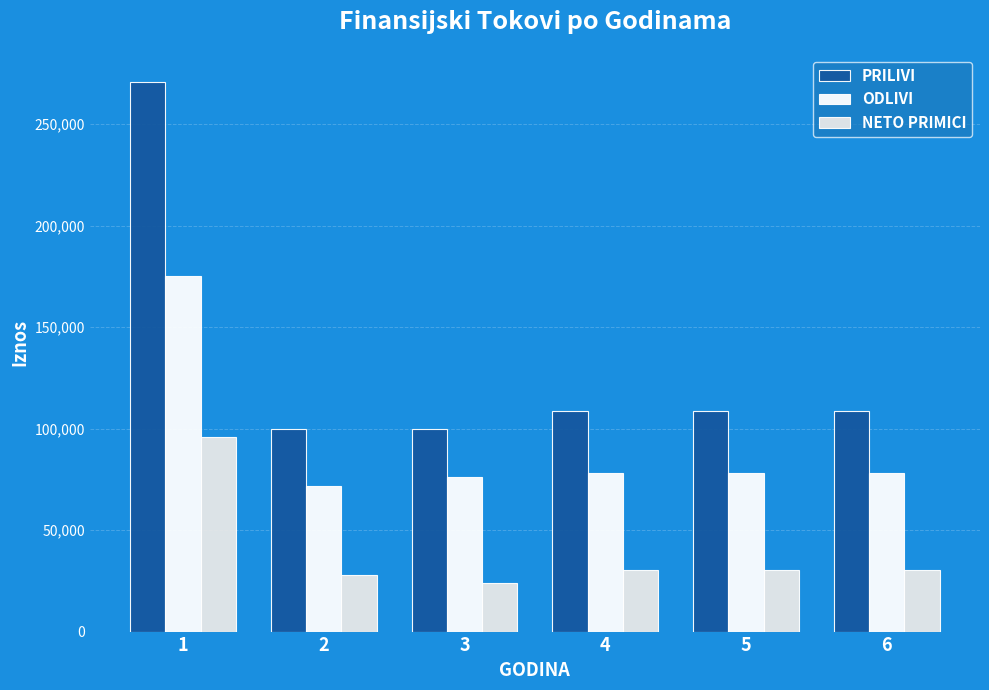

Does the chart contain stacked bars?

No